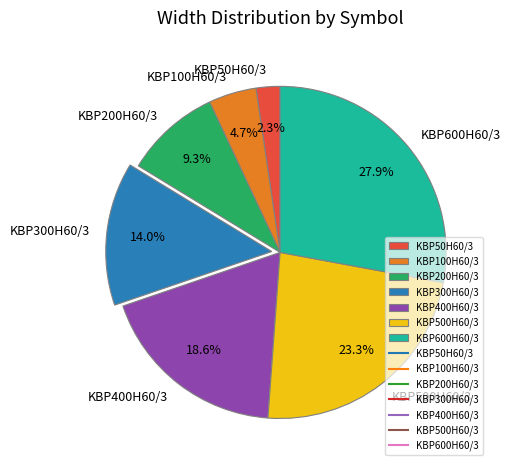

What percentage is the KBP200H60/3 slice, to the nearest percent?

9%